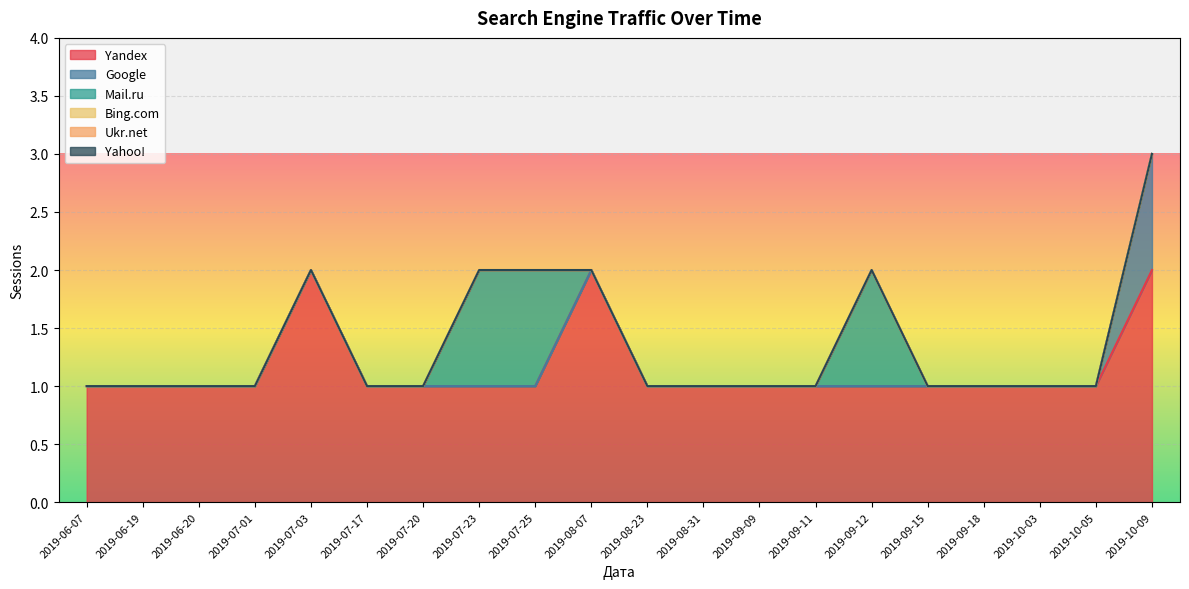

Which has a higher value, 2019-07-17 or 2019-08-07?

2019-08-07